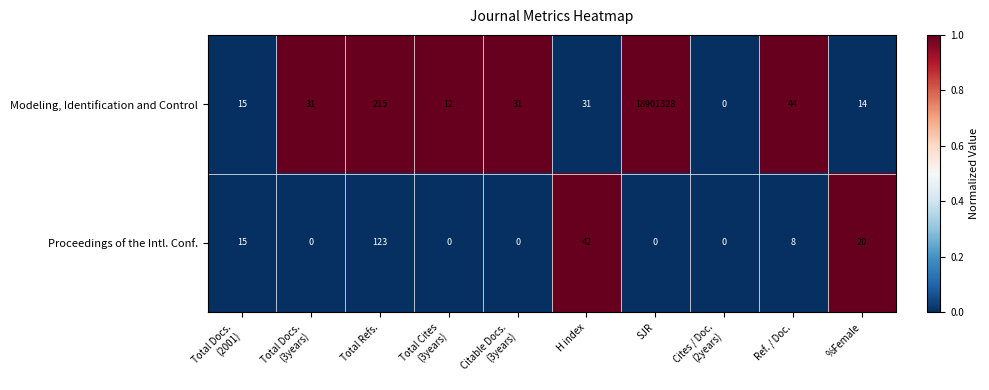

What is the maximum value for Modeling, Identification and Control?

18901328